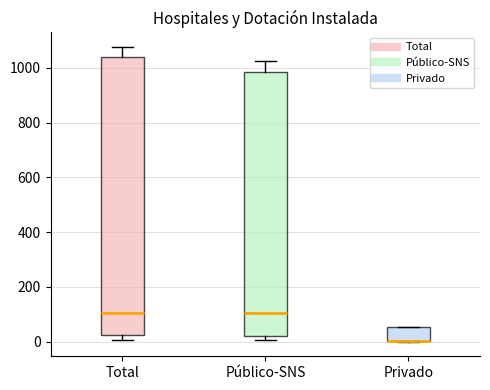

Reading left to right, transcribe this box plot: for each box, give where its median line is, the range the box spans, and where its two whiskers end, as read against the y-axis. The values are not printed on the chart, so give them approximately, as read against the axis.

Total: median 100, box 20 to 1040, whiskers 0 to 1080
Público-SNS: median 100, box 20 to 980, whiskers 0 to 1020
Privado: median 0 (drawn on the box's lower edge), box 0 to 60, whiskers 0 to 60